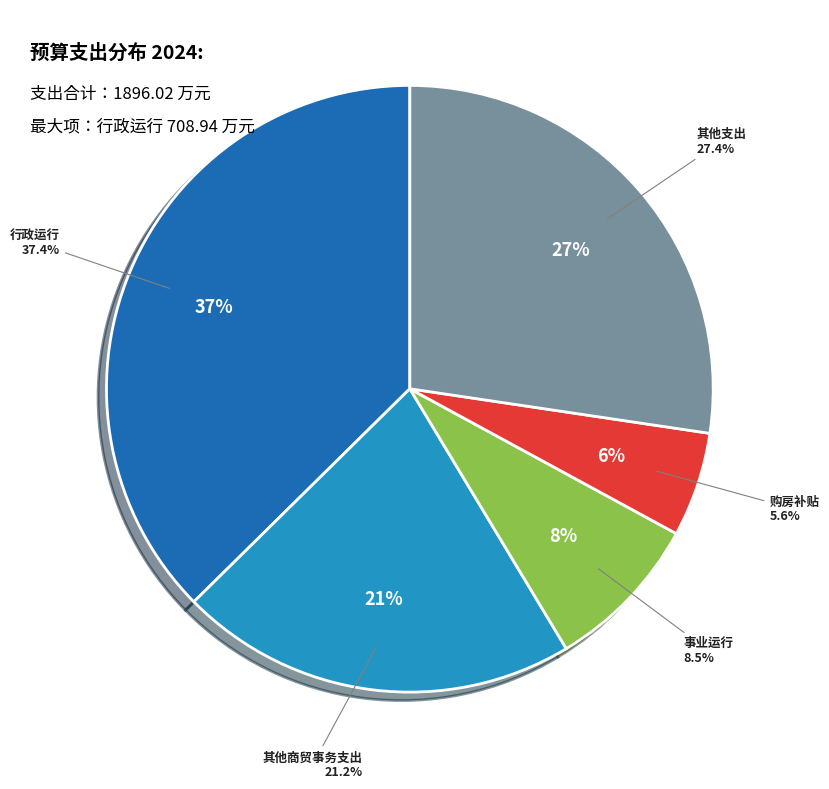

Is 事业单位医疗 the majority of the pie?

No